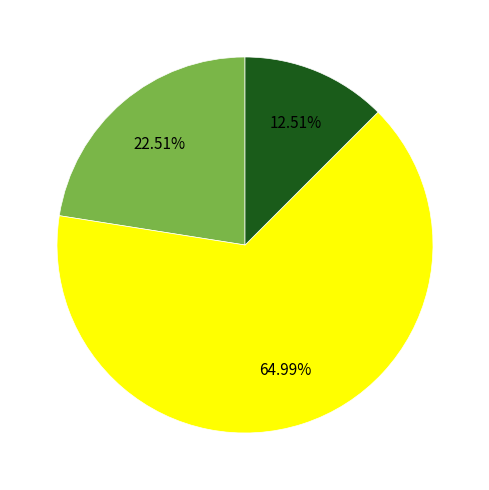

Count the number of slices in the pie.

3